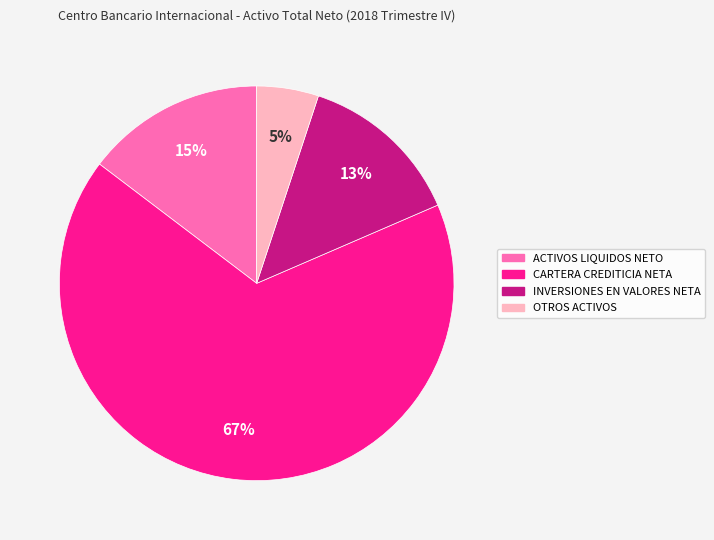

What percentage is the CARTERA CREDITICIA NETA slice, to the nearest percent?

67%